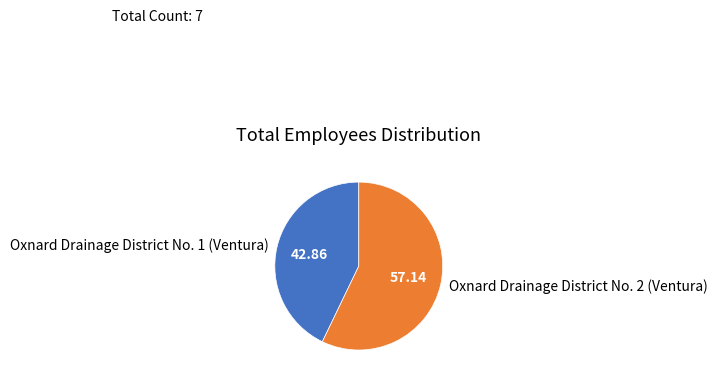

What is the largest slice in the pie chart?

Oxnard Drainage District No. 2 (Ventura)